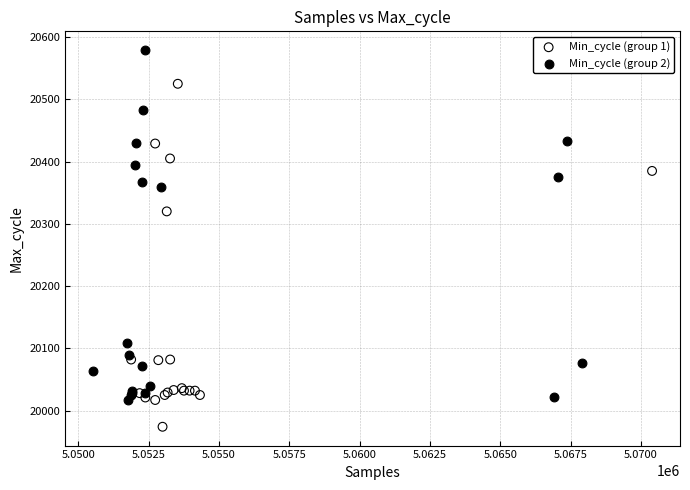

Which series contains the highest Y value?

Min_cycle (group 2)